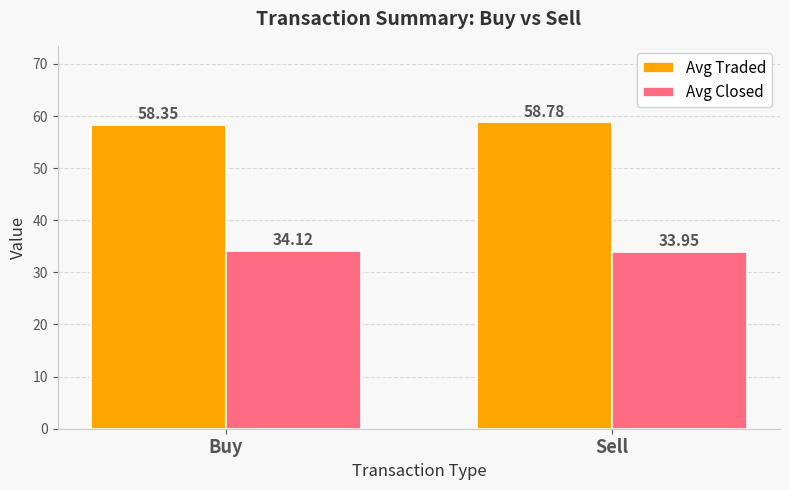

Reading left to right, list all the values displayed in this chart.

Avg Traded: 58.4	58.8
Avg Closed: 34.1	34.0